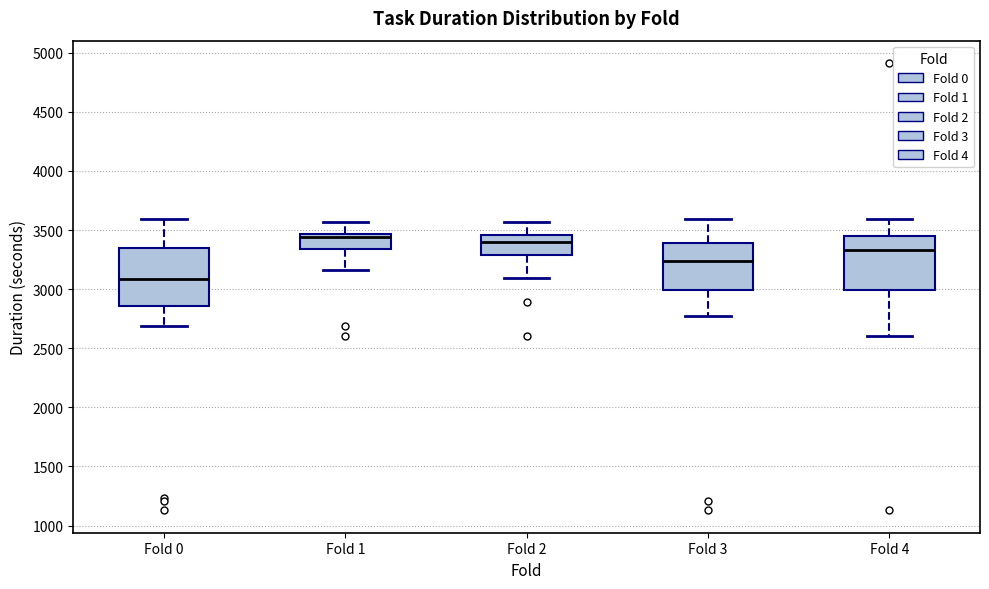

Reading left to right, transcribe this box plot: for each box, give where its median line is, the range the box spans, and where its two whiskers end, as read against the y-axis. The values are not printed on the chart, so give them approximately, as read against the axis.

Fold 0: median 3100, box 2850 to 3350, whiskers 2700 to 3600
Fold 1: median 3450 (just below the box's upper edge), box 3350 to 3450, whiskers 3150 to 3550
Fold 2: median 3400, box 3300 to 3450, whiskers 3100 to 3550
Fold 3: median 3250, box 3000 to 3400, whiskers 2750 to 3600
Fold 4: median 3350, box 3000 to 3450, whiskers 2600 to 3600